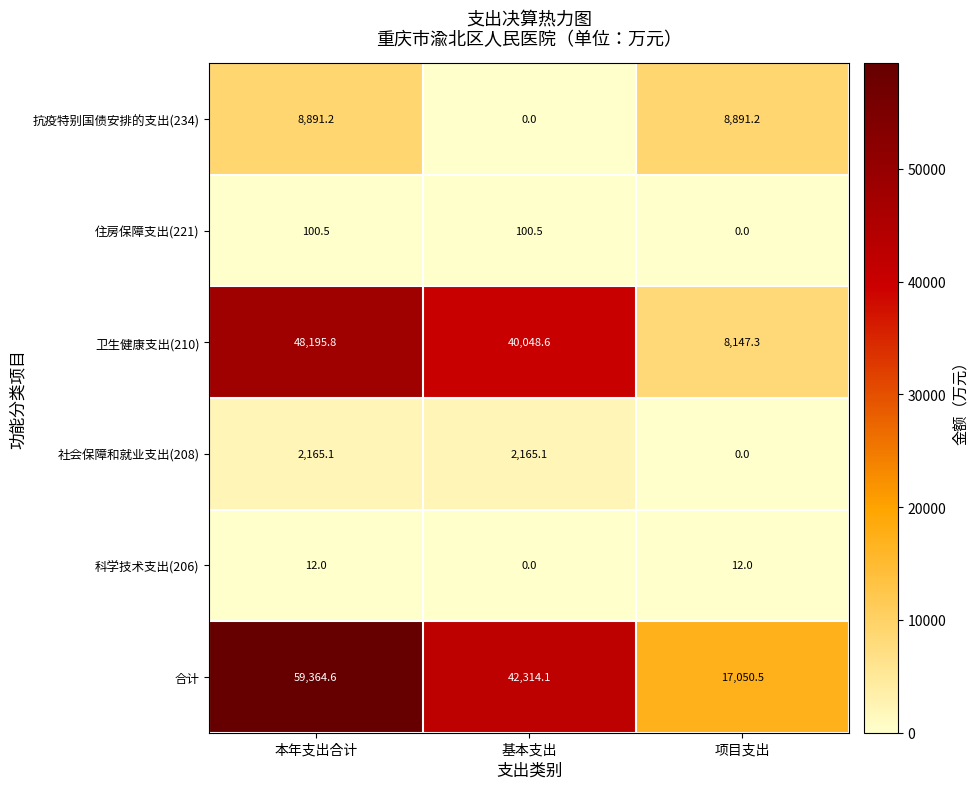

At how many categories does at least one series exceed 37673?

2